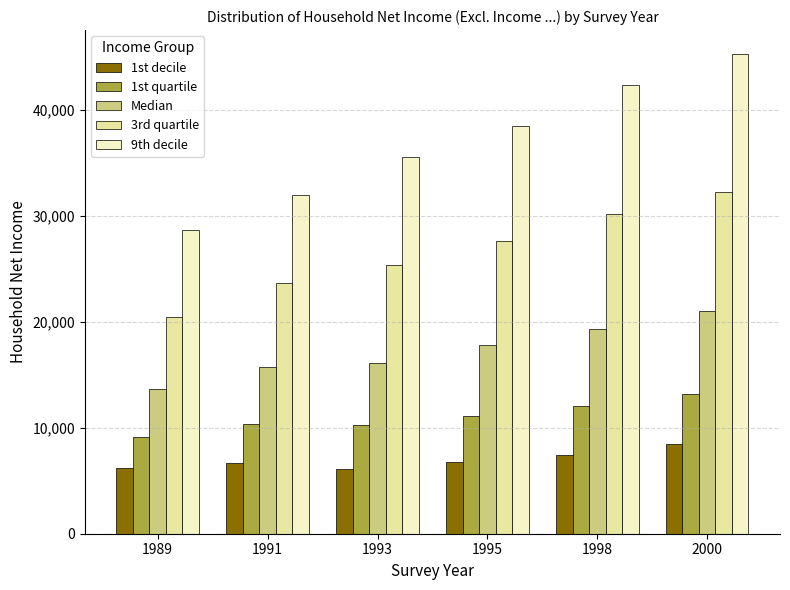

Rank the series by their maximum value, from highest to lowest.

9th decile, 3rd quartile, Median, 1st quartile, 1st decile